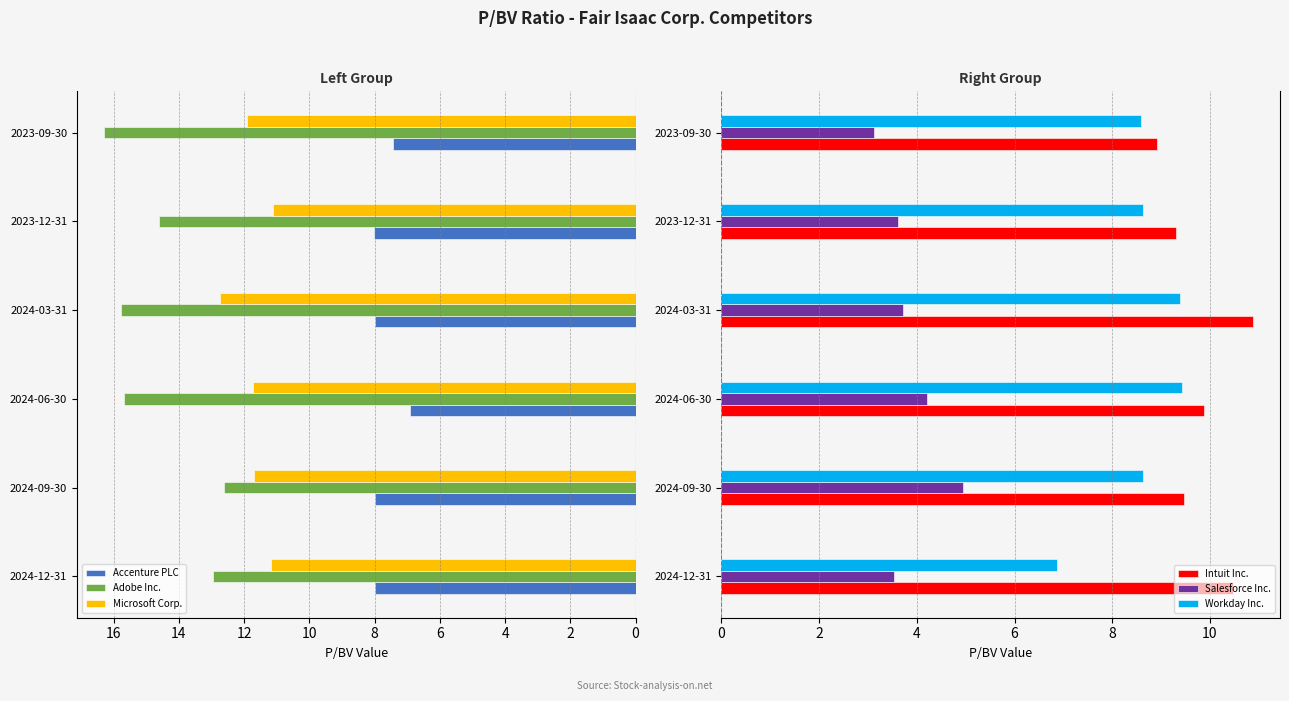

The value of Microsoft Corp. at 2023-12-31 is 5.3. True or false?

False